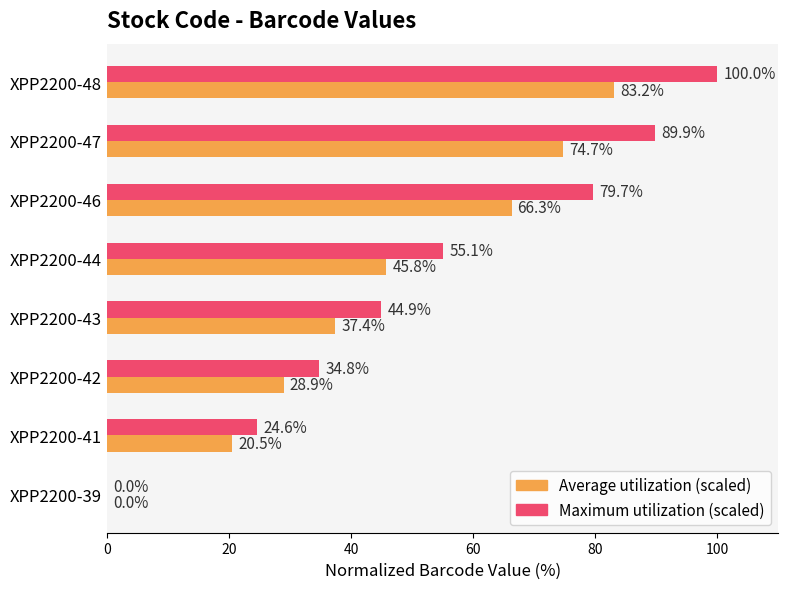

What is the total value across all series at XPP2200-43?

82.3